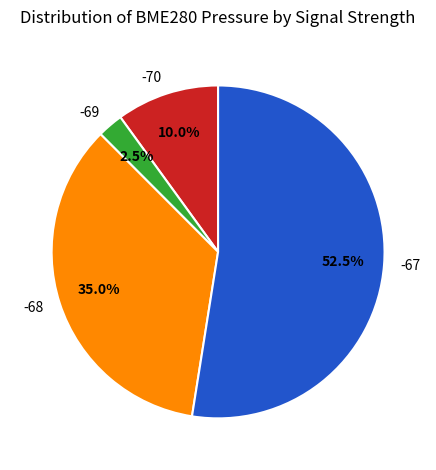

To the nearest percent, what is the average slice percentage?

25%